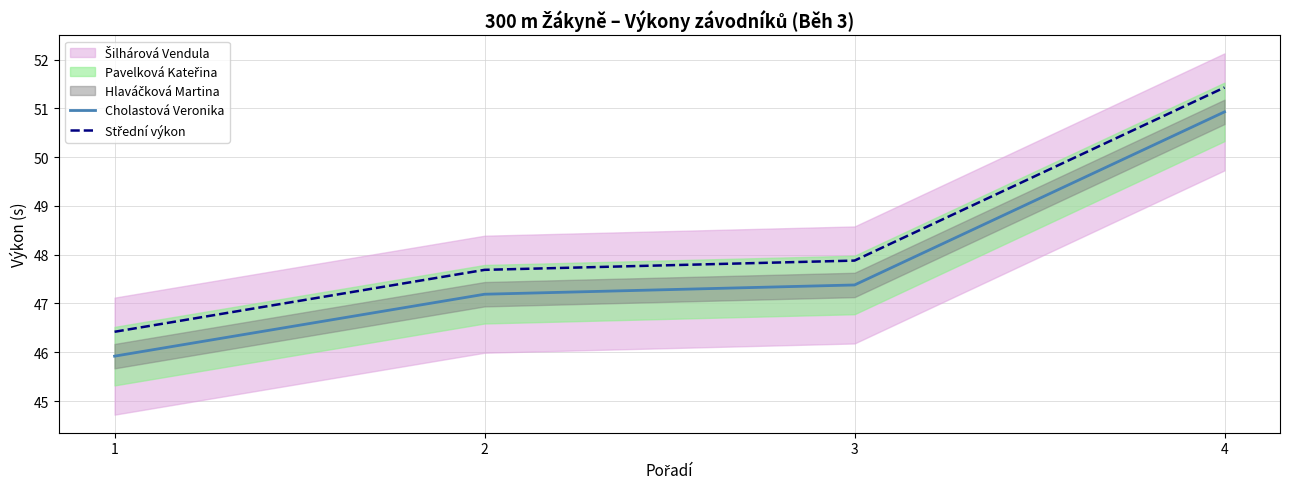

The value of Střední výkon at 1 is 80.3. True or false?

False